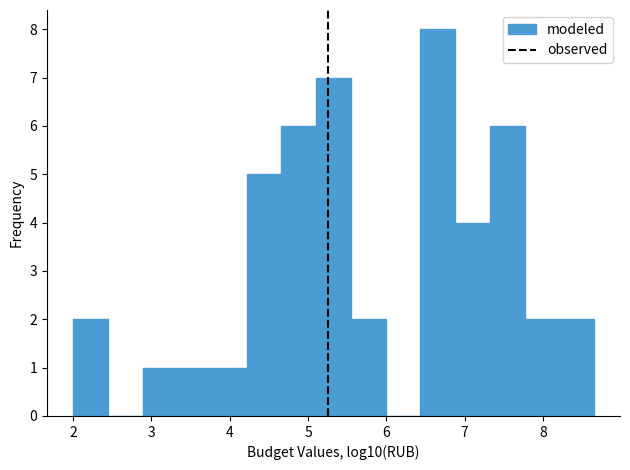

Which range on the x-axis has the tallest bar?

6.4 to 6.9